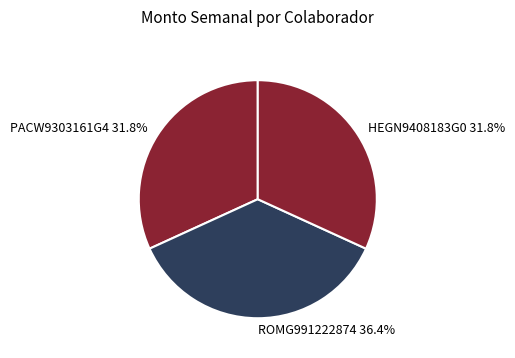

Which slice is the largest?

ROMG991222874